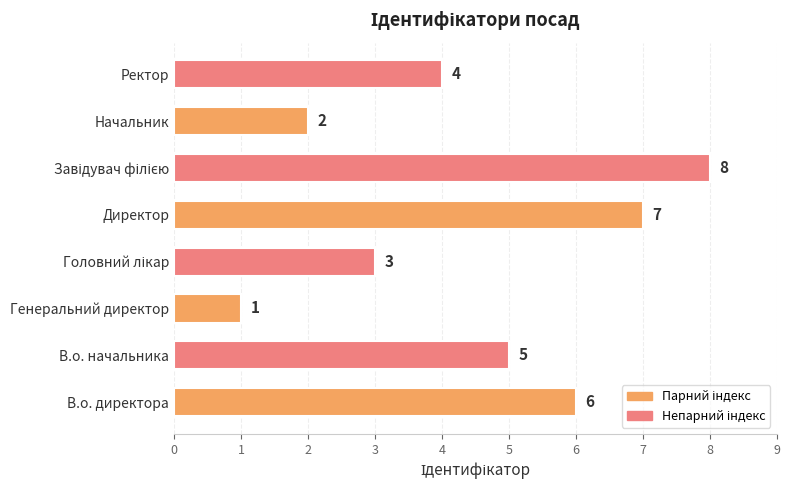

True or false: the data shows 7 at Директор.

True